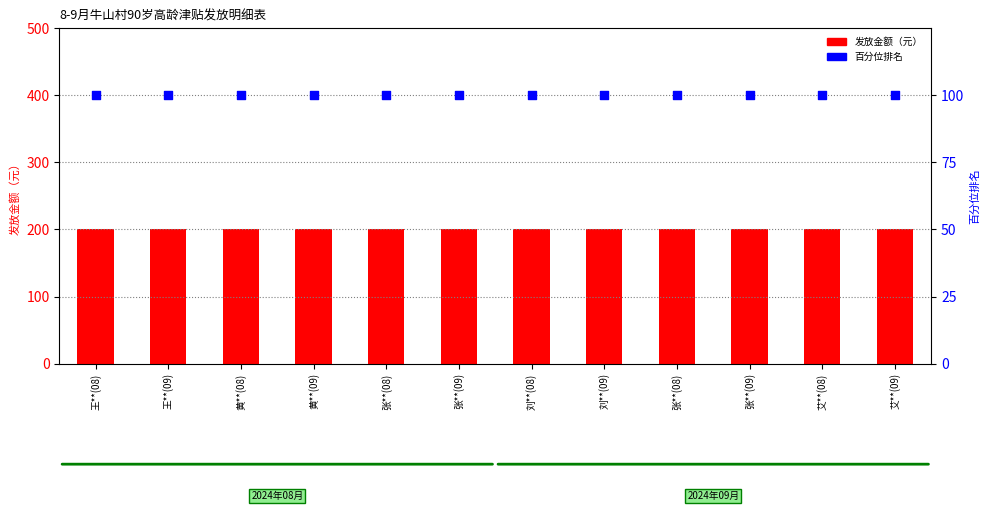

Which series contains the highest Y value?

发放金额（元）